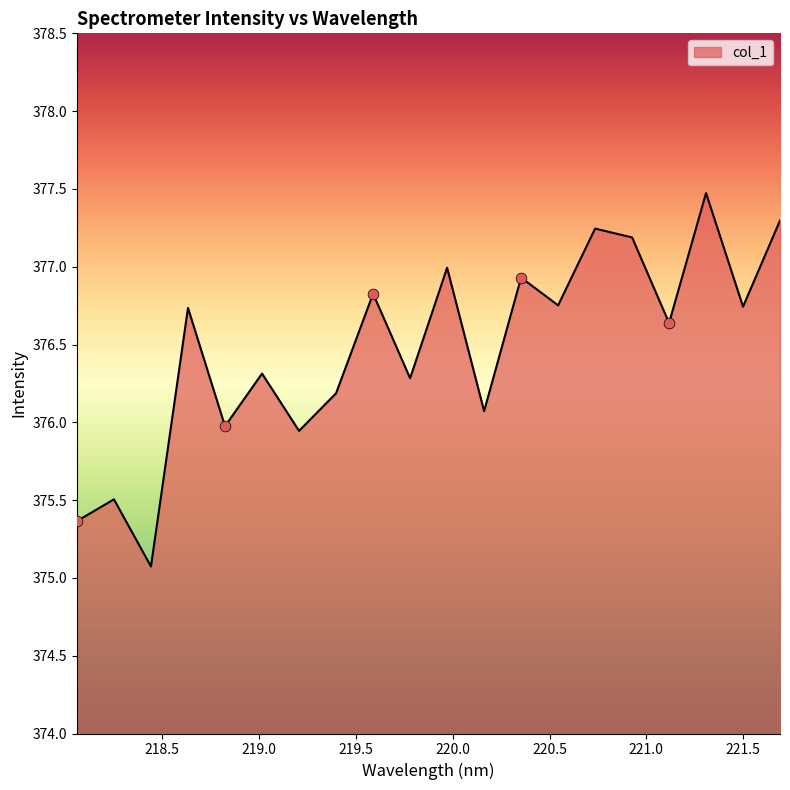

What is the minimum value shown in the chart?

375.1